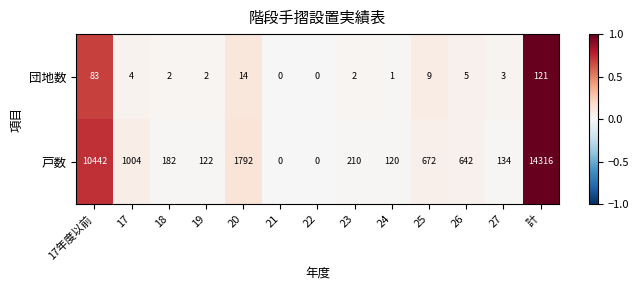

What is the maximum value for 戸数?

14316